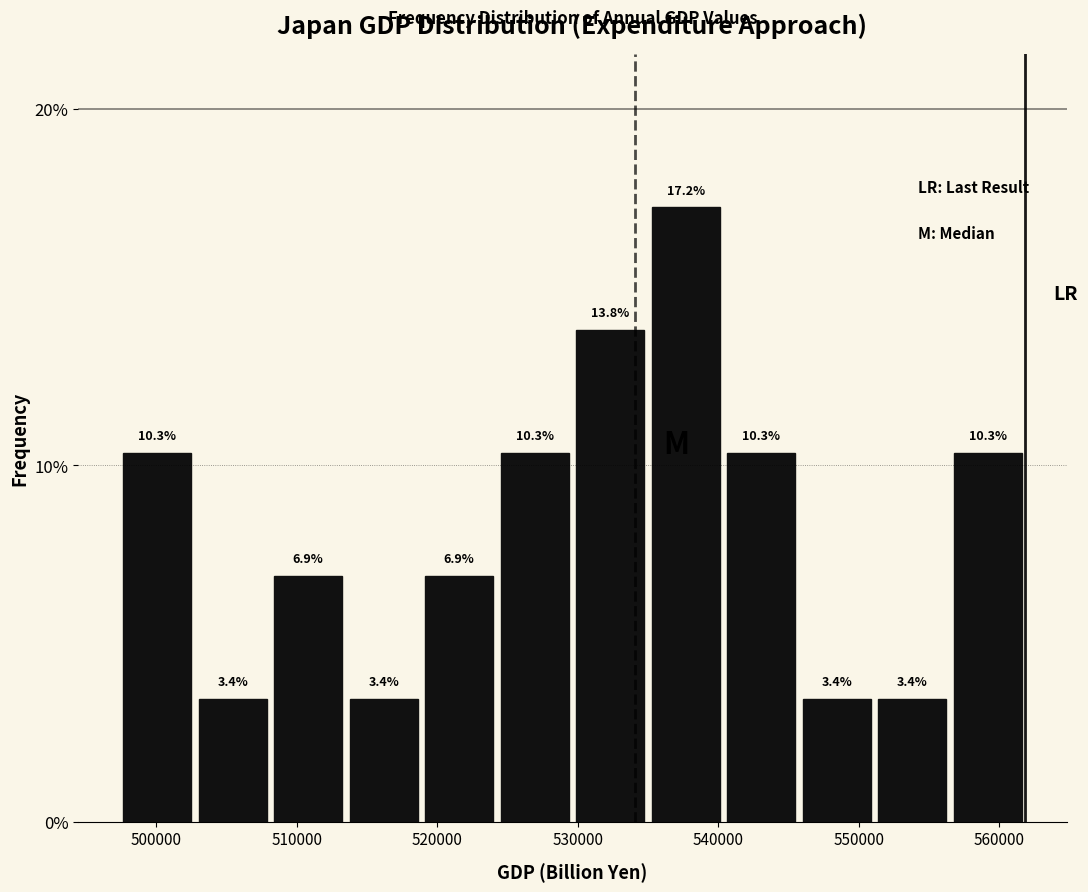

Over which range of the x-axis is the bar tallest?

535000 to 540000